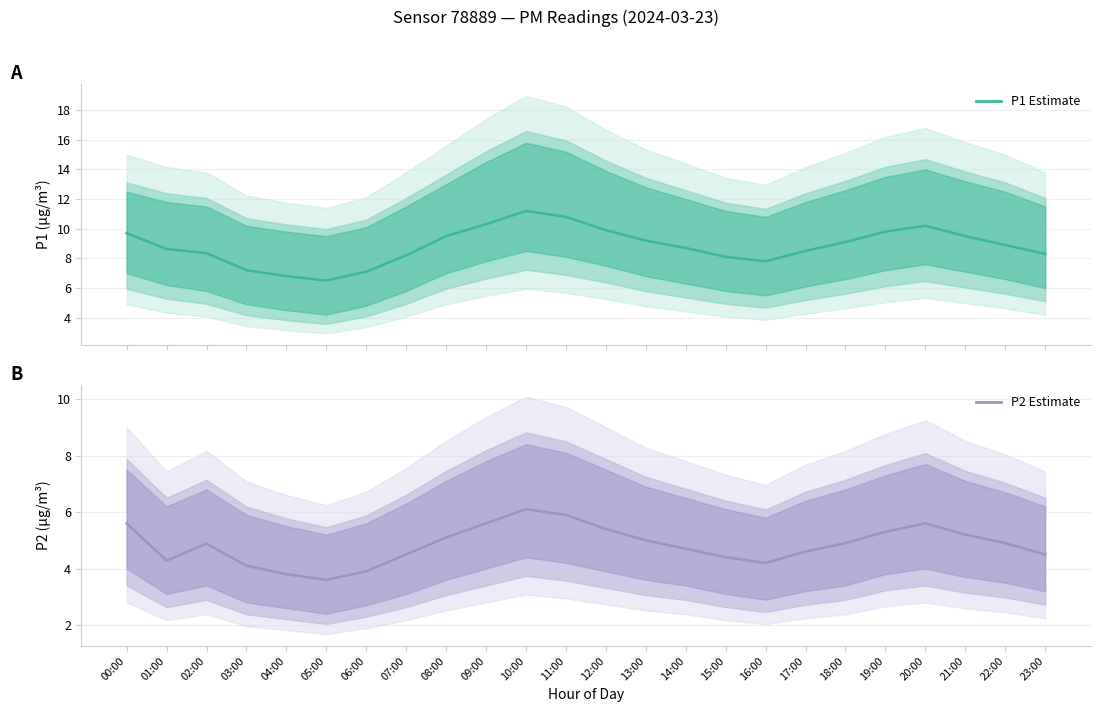

Reading left to right, transcribe all the data shown in this chart.

P1 Estimate: 00:00=9.7	01:00=8.6	02:00=8.3	03:00=7.2	04:00=6.8	05:00=6.5	06:00=7.1	07:00=8.2	08:00=9.5	09:00=10.3	10:00=11.2	11:00=10.8	12:00=9.9	13:00=9.2	14:00=8.7	15:00=8.1	16:00=7.8	17:00=8.5	18:00=9.1	19:00=9.8	20:00=10.2	21:00=9.5	22:00=8.9	23:00=8.3
P2 Estimate: 00:00=5.6	01:00=4.3	02:00=4.9	03:00=4.1	04:00=3.8	05:00=3.6	06:00=3.9	07:00=4.5	08:00=5.1	09:00=5.6	10:00=6.1	11:00=5.9	12:00=5.4	13:00=5.0	14:00=4.7	15:00=4.4	16:00=4.2	17:00=4.6	18:00=4.9	19:00=5.3	20:00=5.6	21:00=5.2	22:00=4.9	23:00=4.5